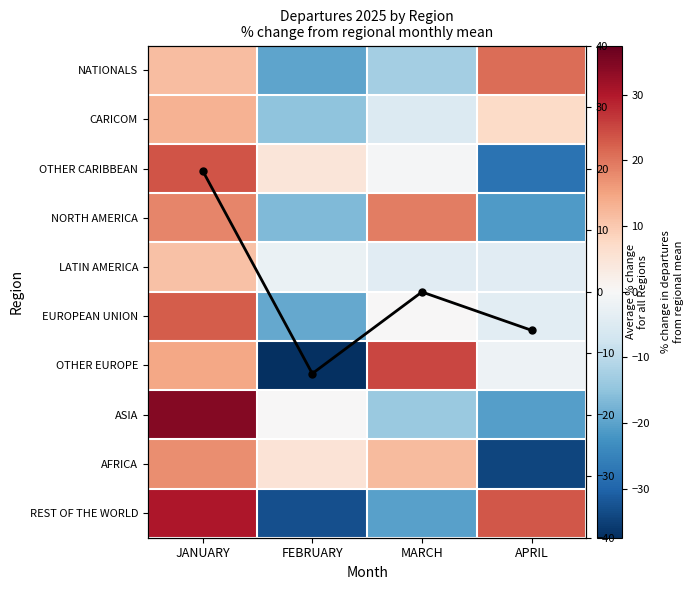

Which series changed the most between FEBRUARY and APRIL?

REST OF THE WORLD